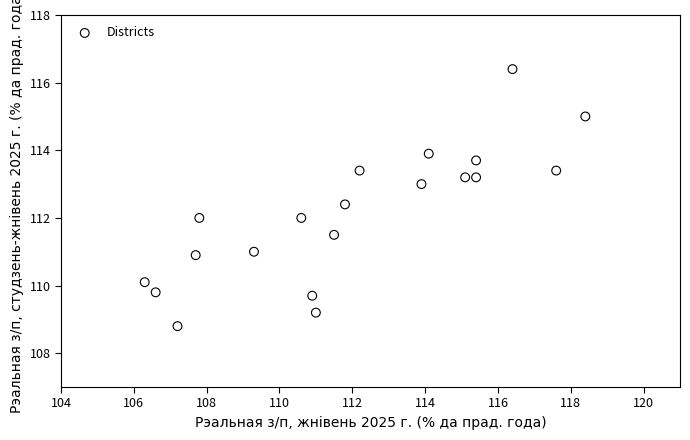

What is the range of X values (max minus min)?

12.1